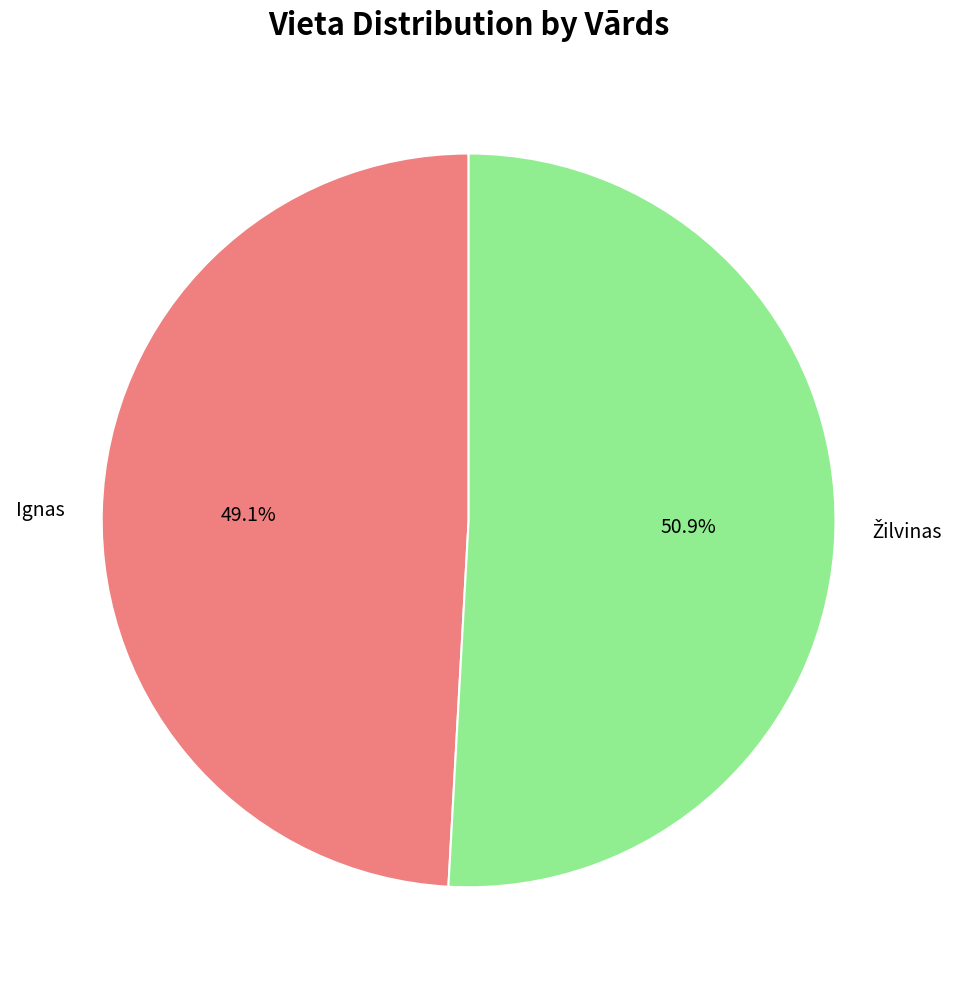

What is the smallest slice in the pie chart?

Ignas